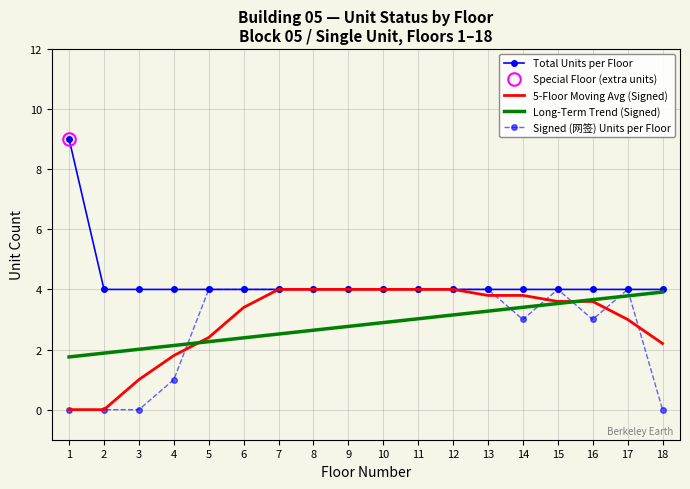

What is the spread (max minus min) of values at 18?

4.0